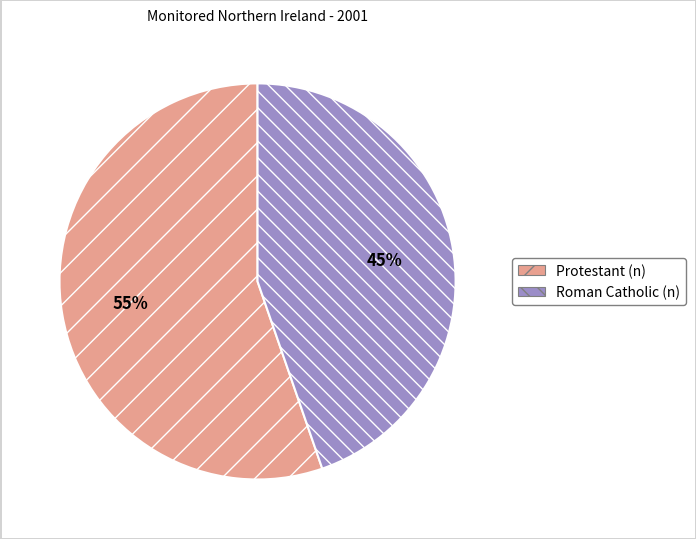

What percentage is the Roman Catholic (n) slice, to the nearest percent?

45%